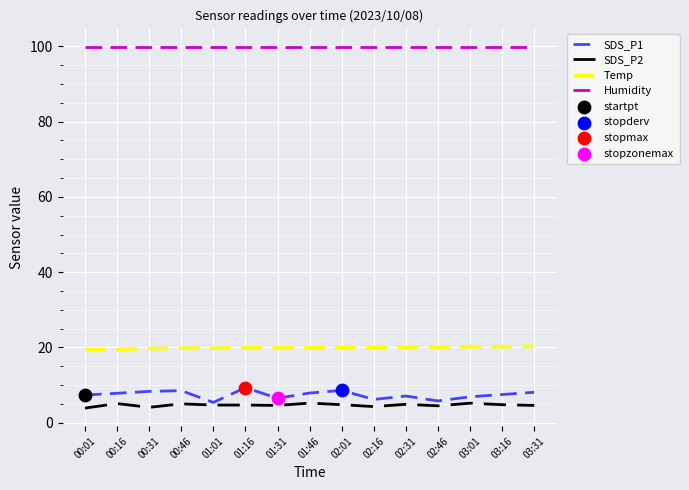

What is the total value across all series at 03:01?

132.2